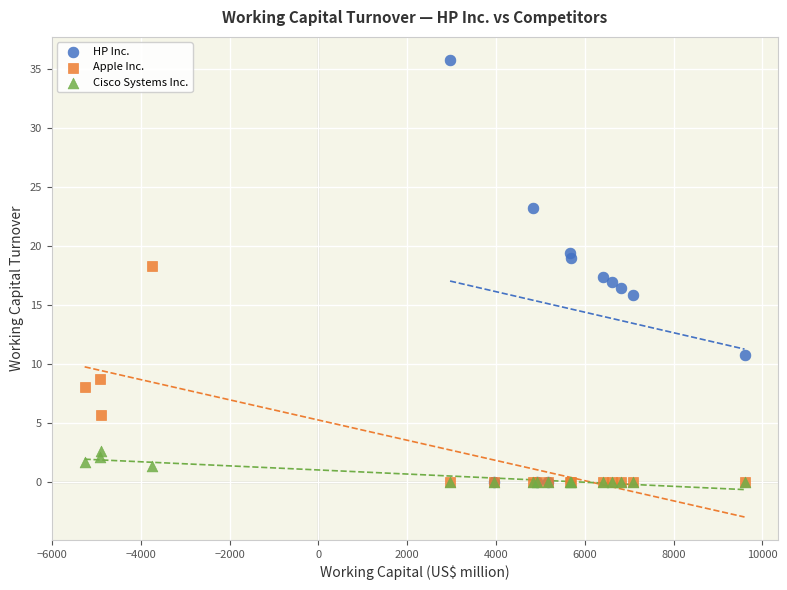

Which series has the widest spread of Y values?

HP Inc.